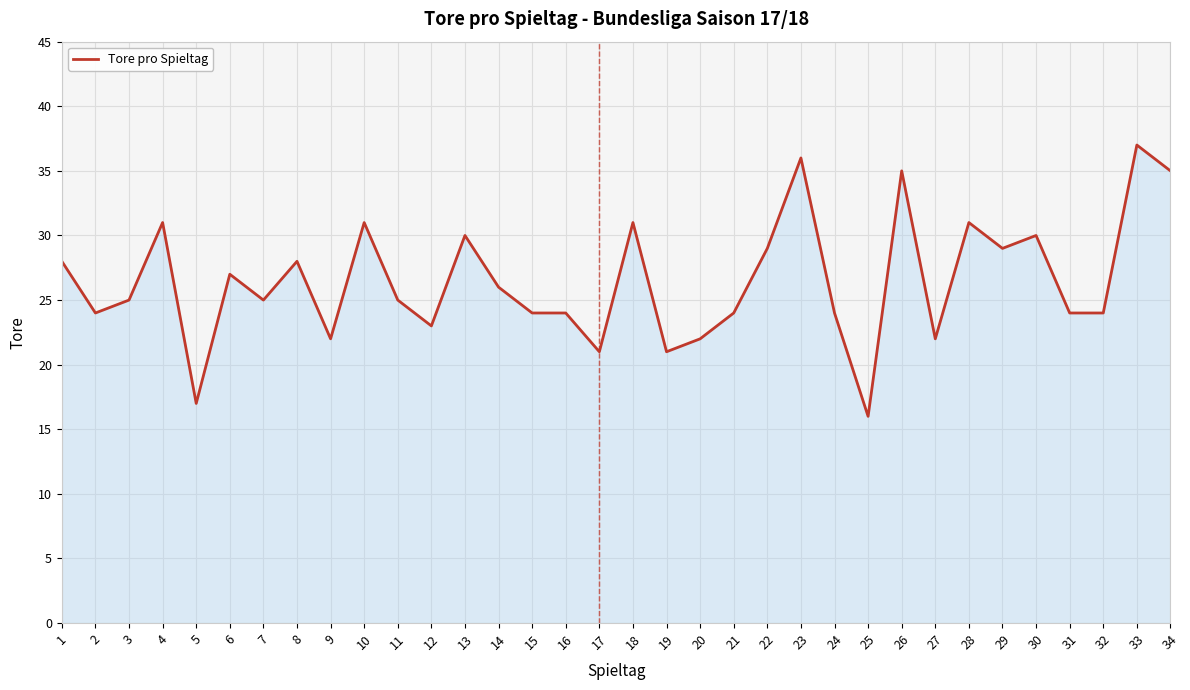

What is the ratio of the value at 21 to the value at 33?

0.6